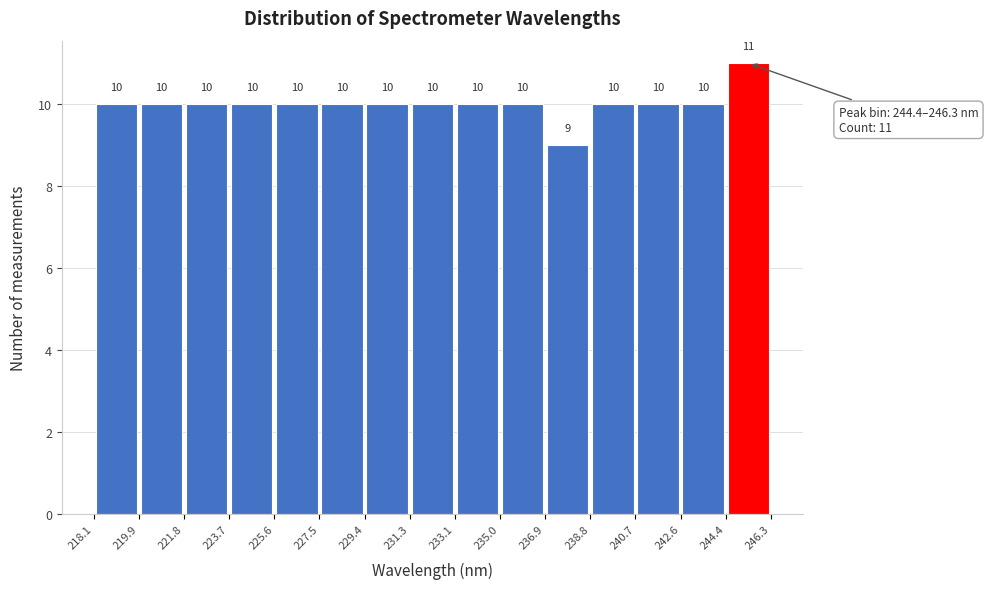

Which range on the x-axis has the tallest bar?

244.4 to 246.3